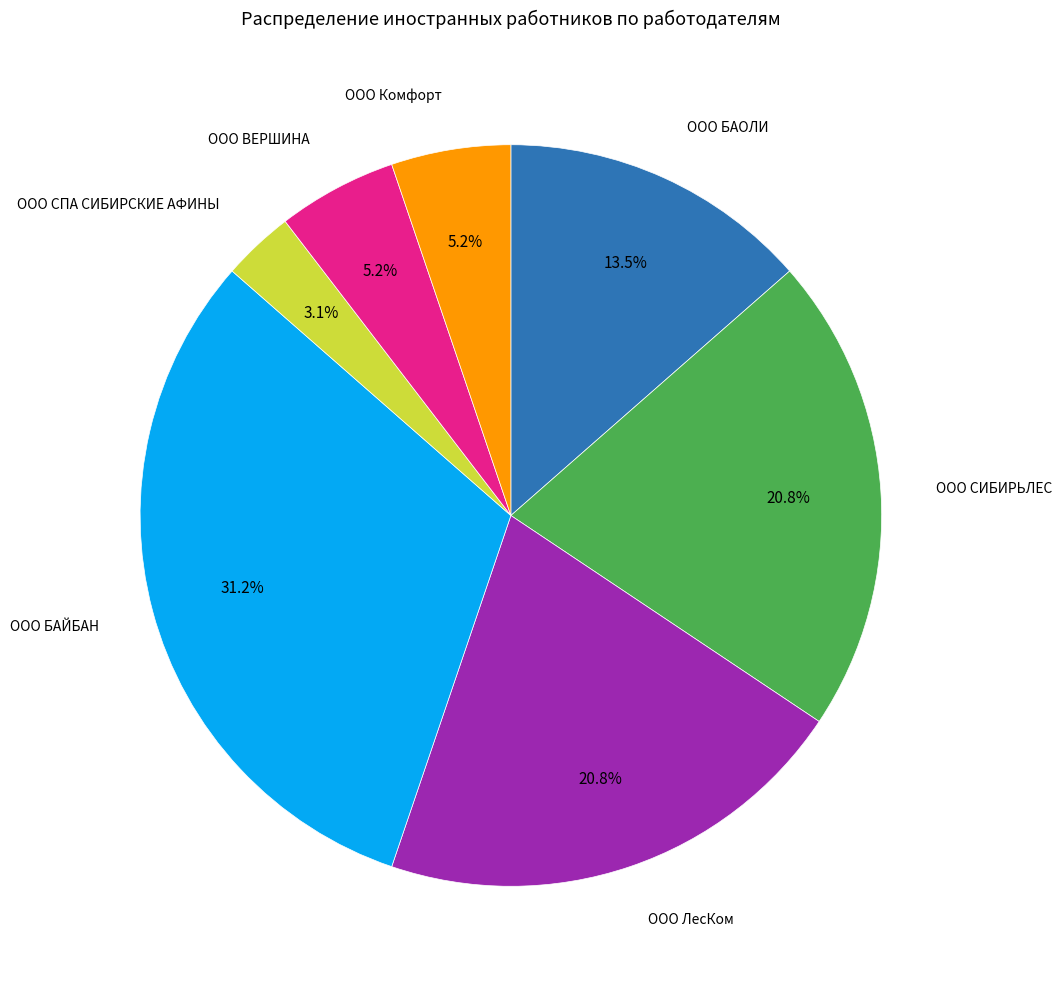

Is there any slice that represents more than half of the pie?

No